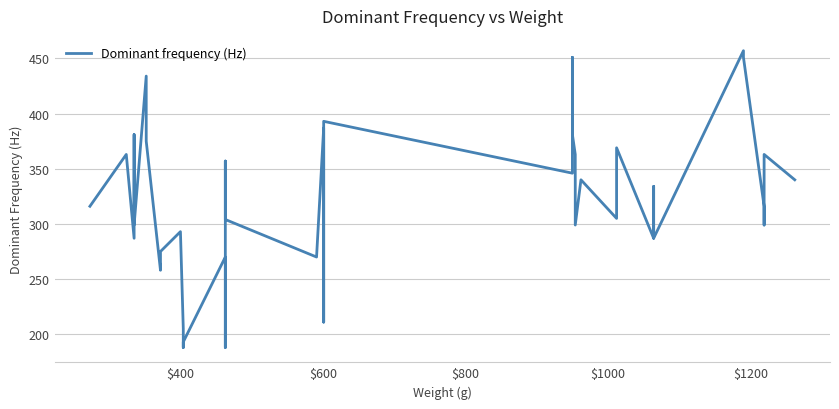

Count the number of categories in the chart.

40